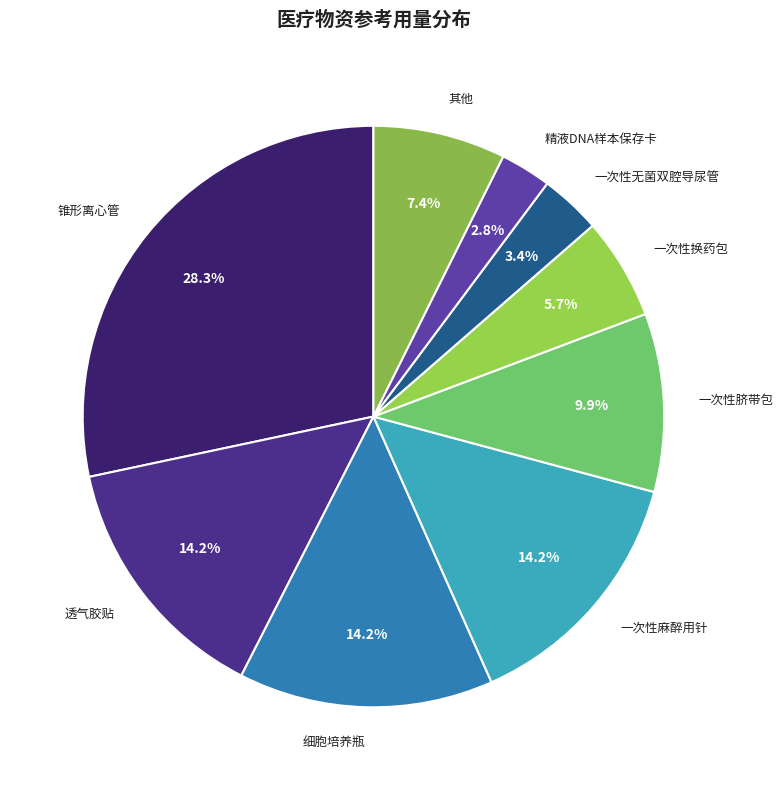

What is the smallest slice in the pie chart?

精液DNA样本保存卡